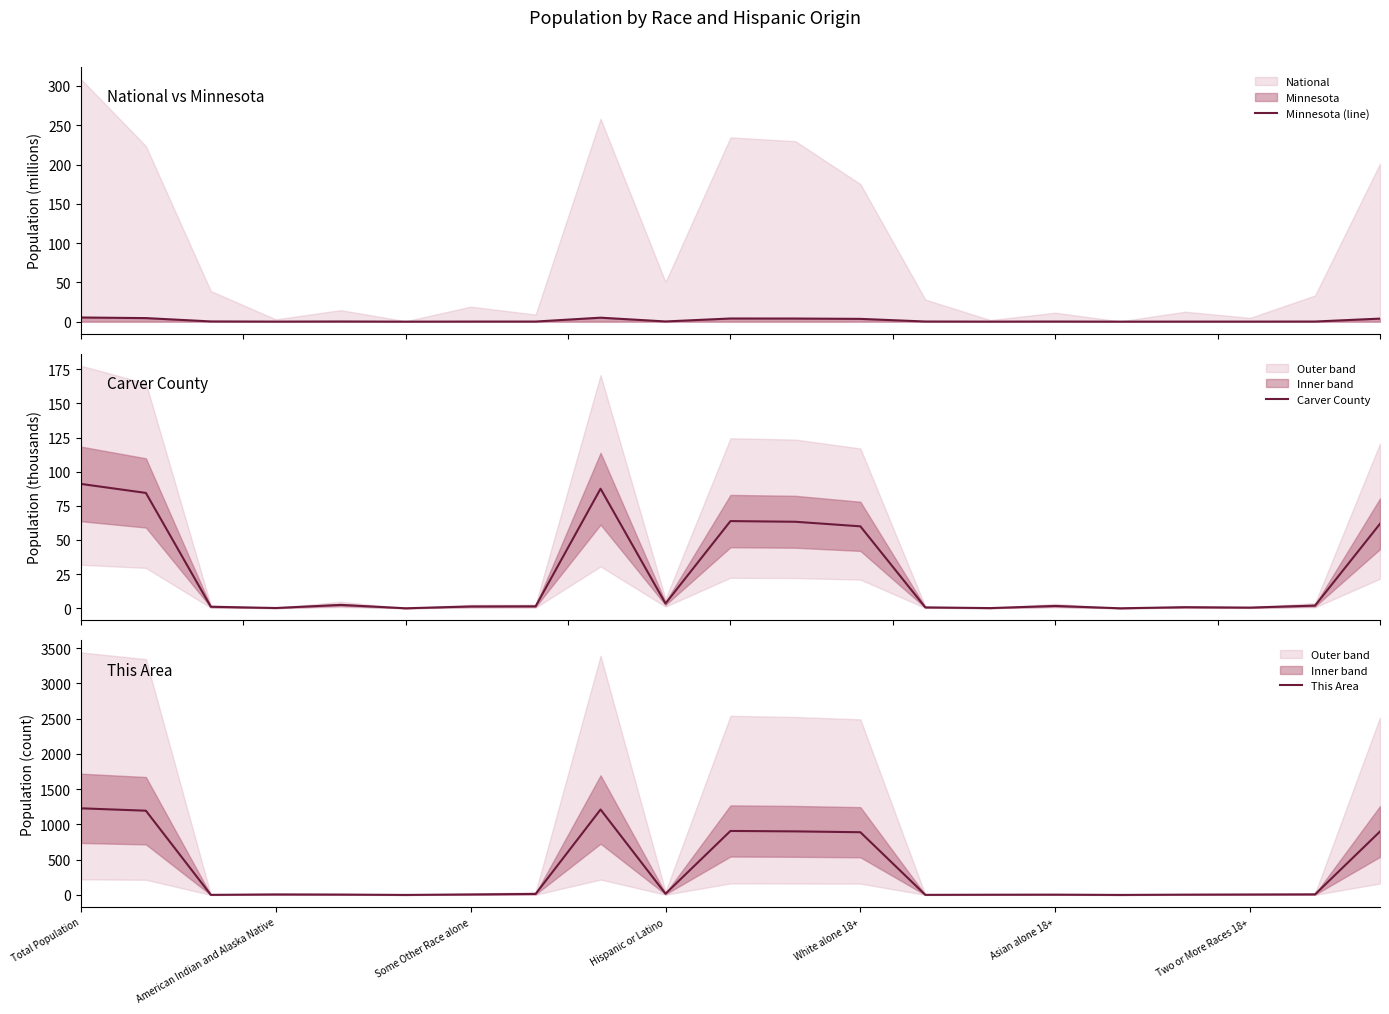

After their last crossing, which series has the higher values: Minnesota (line) or This Area?

This Area